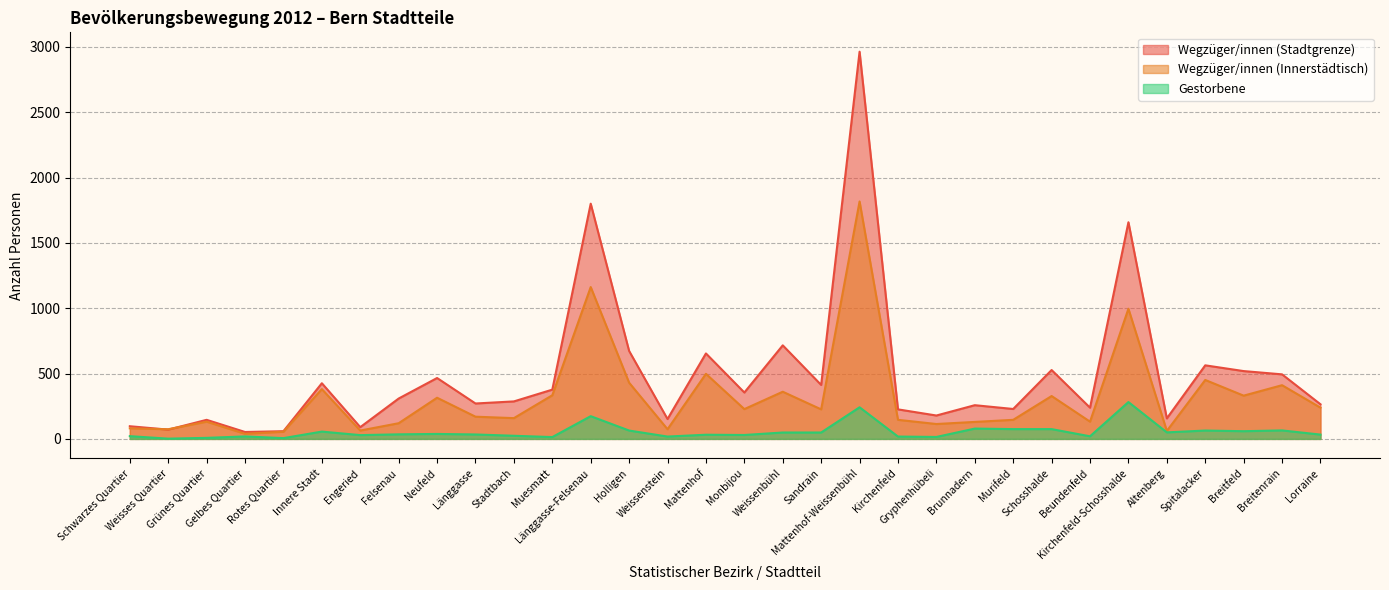

How many times do Wegzüger/innen (Stadtgrenze) and Wegzüger/innen (Innerstädtisch) cross each other?

2